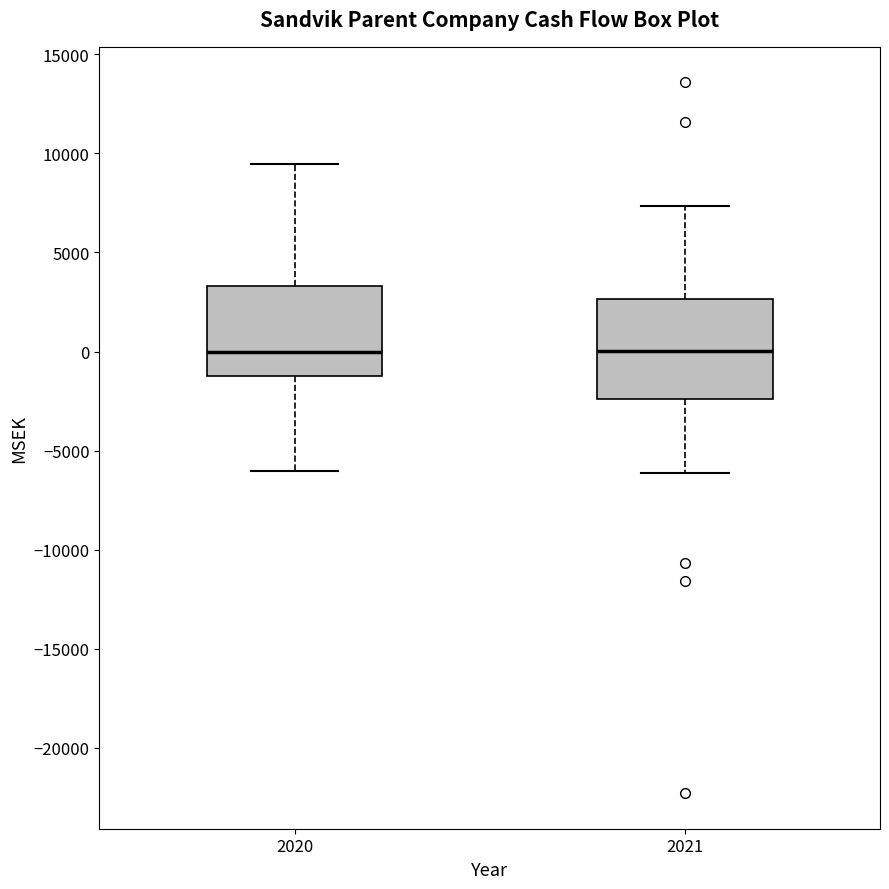

Reading left to right, read every box against the y-axis: the position of its median line, the range the box covers, and the ends of its whiskers. The values are not printed on the chart, so give them approximately, as read against the axis.

2020: median 0, box -1000 to 3500, whiskers -6000 to 9500
2021: median 0, box -2500 to 2500, whiskers -6000 to 7500